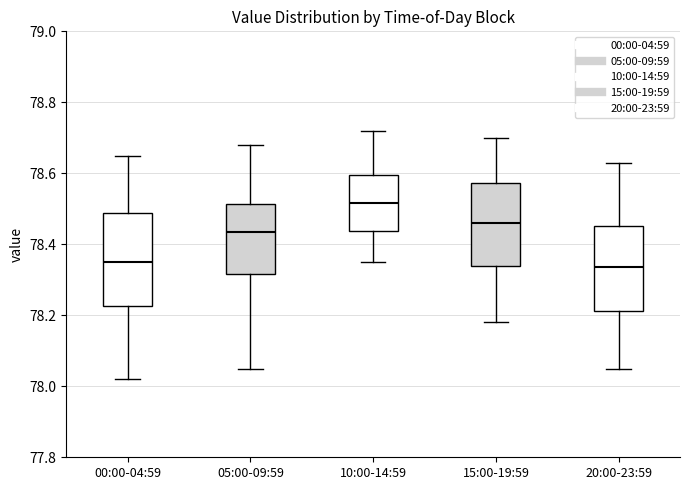

Where does the median line of the box for 10:00-14:59 sit on the y-axis? The values are not printed on the chart, so give them approximately, as read against the axis.

78.52